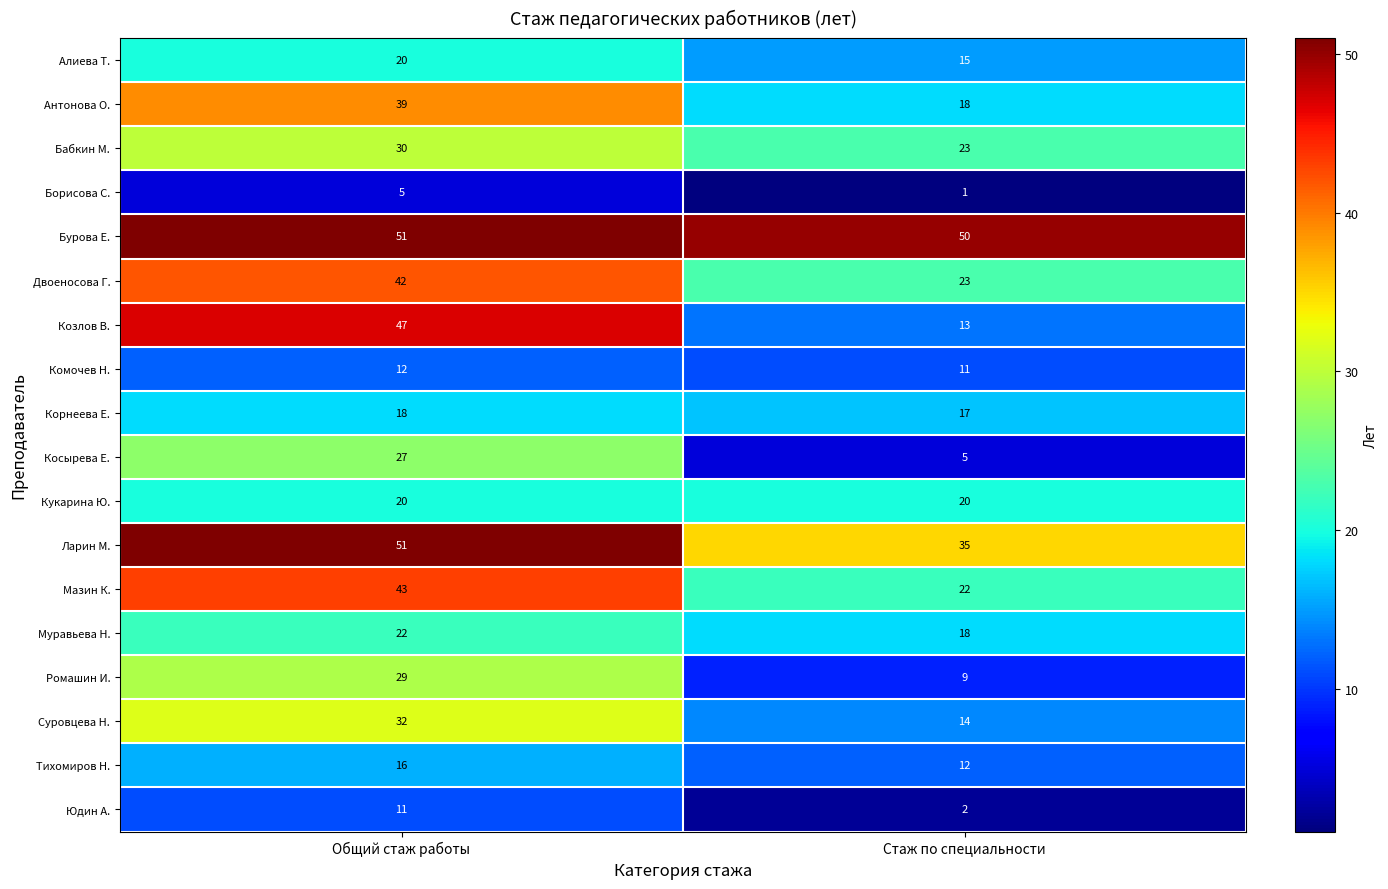

Which series has the largest range (max minus min)?

Козлов В.